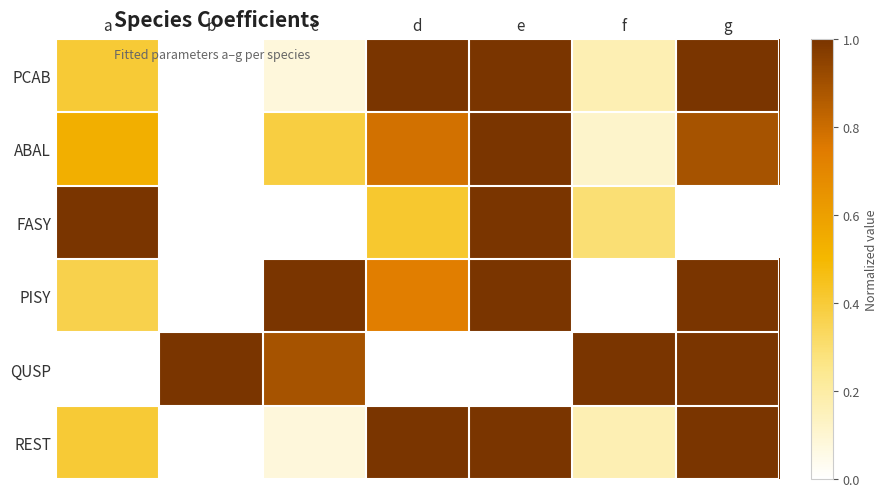

Reading right to left, what are all the values shown in this chart?

PCAB: g=1.0	f=0.2	e=1.0	d=1.0	c=0.1	b=0.0	a=0.4
ABAL: g=0.9	f=0.1	e=1.0	d=0.8	c=0.4	b=0.0	a=0.5
FASY: g=0.0	f=0.3	e=1.0	d=0.4	c=0.0	b=0.0	a=1.0
PISY: g=1.0	f=0.0	e=1.0	d=0.7	c=1.0	b=0.0	a=0.4
QUSP: g=1.0	f=1.0	e=0.0	d=0.0	c=0.9	b=1.0	a=0.0
REST: g=1.0	f=0.2	e=1.0	d=1.0	c=0.1	b=0.0	a=0.4